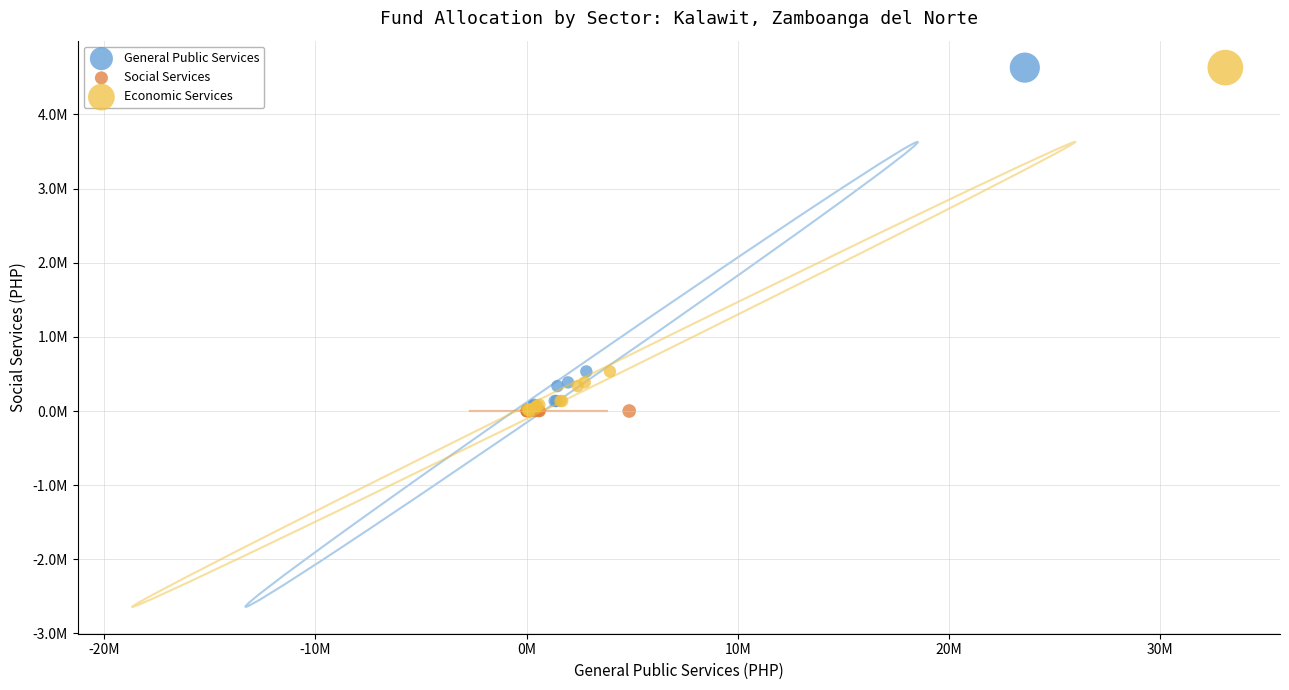

What are all the series names shown in the legend?

General Public Services, Social Services, Economic Services